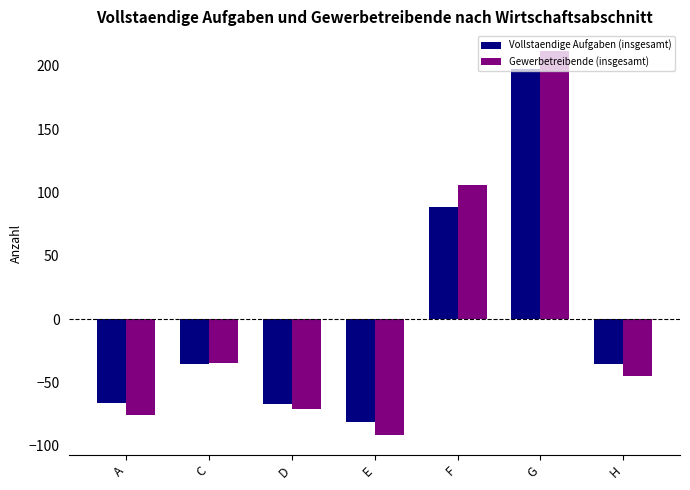

List the series in order of their peak value, lowest first.

Vollstaendige Aufgaben (insgesamt), Gewerbetreibende (insgesamt)